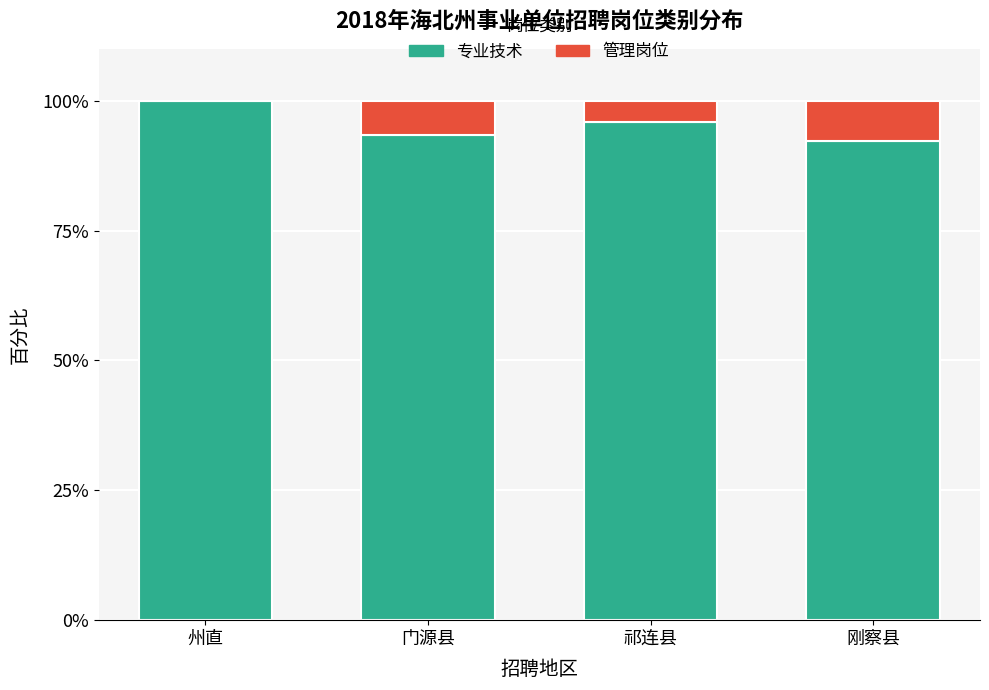

What is the approximate value of 专业技术 at 刚察县?

92.3